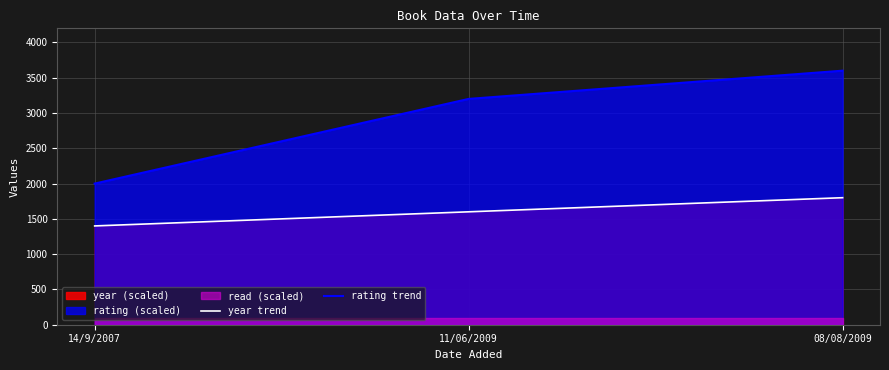

At which category is the sum across all series the highest?

08/08/2009